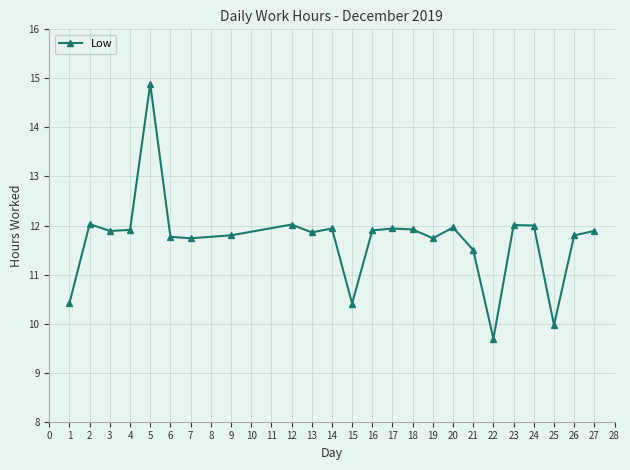

Which label corresponds to the smallest value in the chart?

22